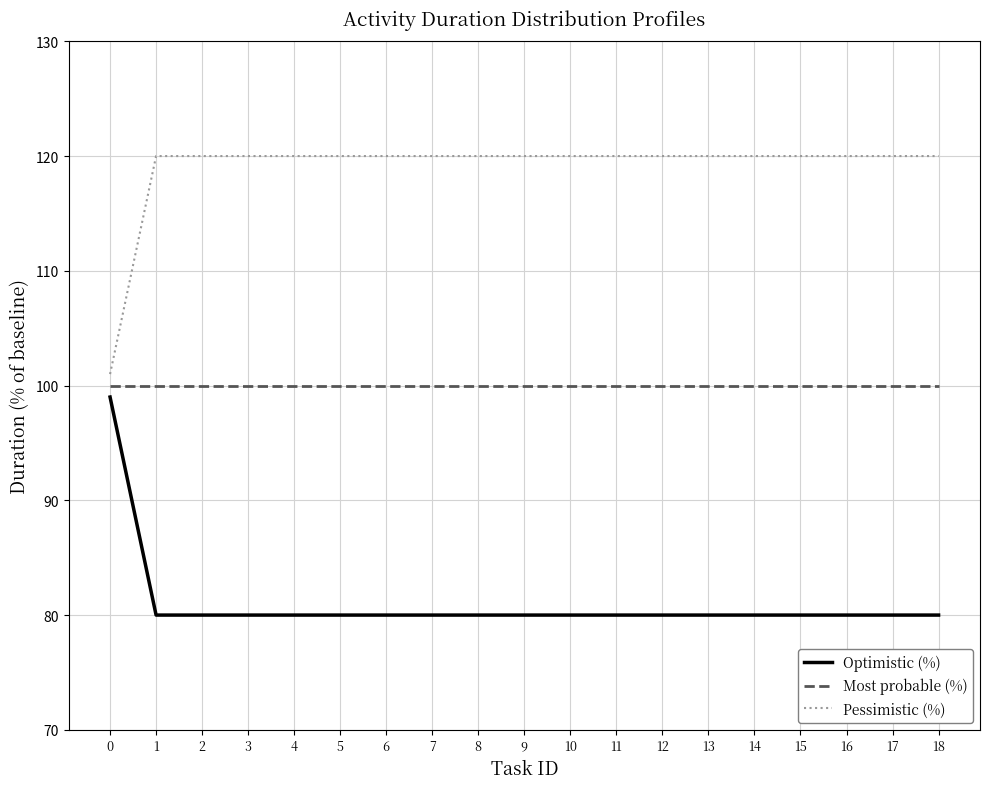

Is this an area chart (filled region under the line)?

No